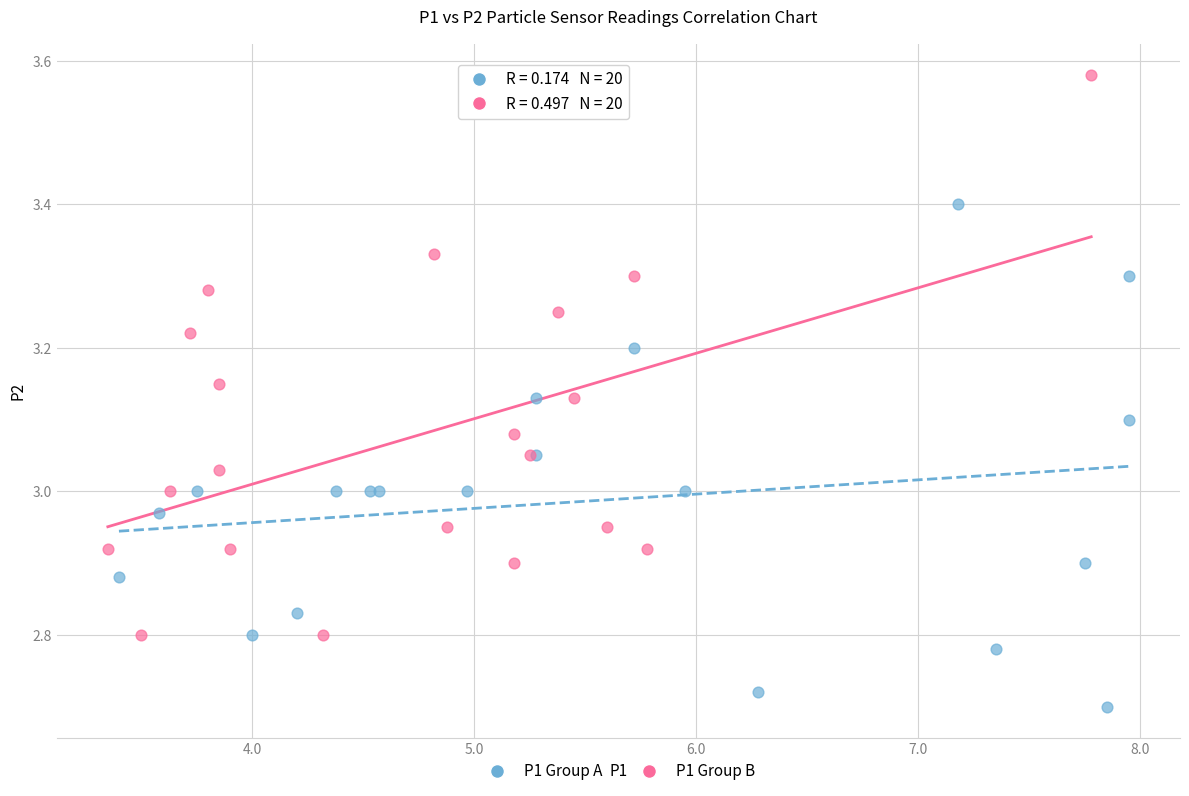

What are all the series names shown in the legend?

P1 Group A, P1 Group B